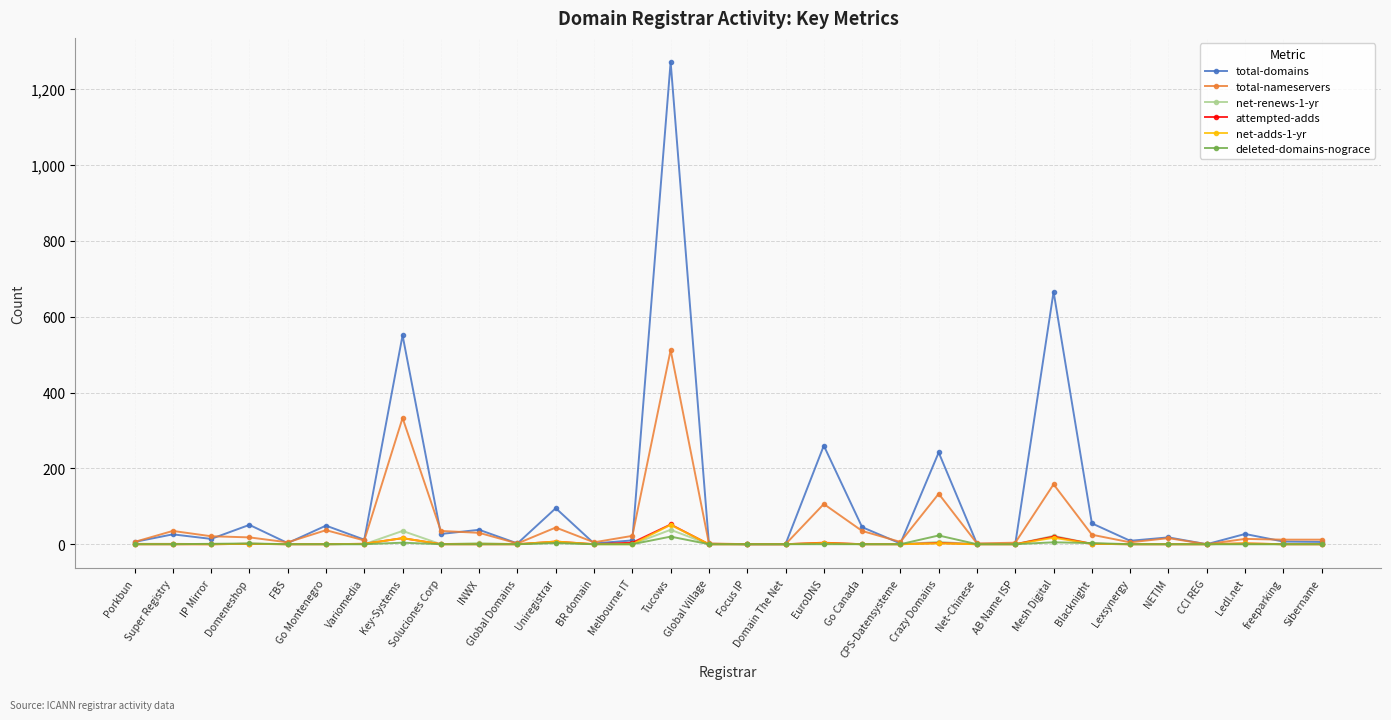

True or false: net-adds-1-yr has more than 0 points higher than both neighbors.

True